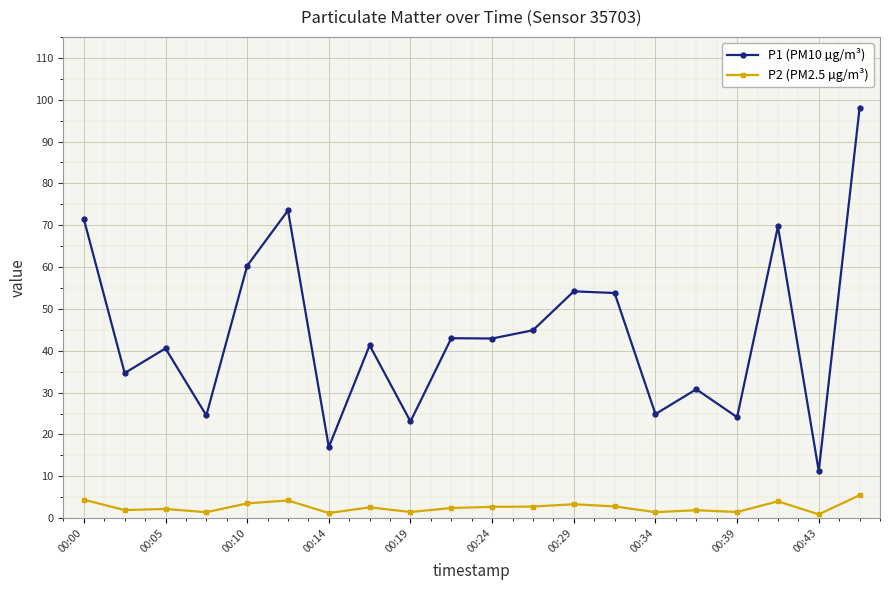

True or false: P2 (PM2.5 µg/m³) and P1 (PM10 µg/m³) intersect in this chart.

False